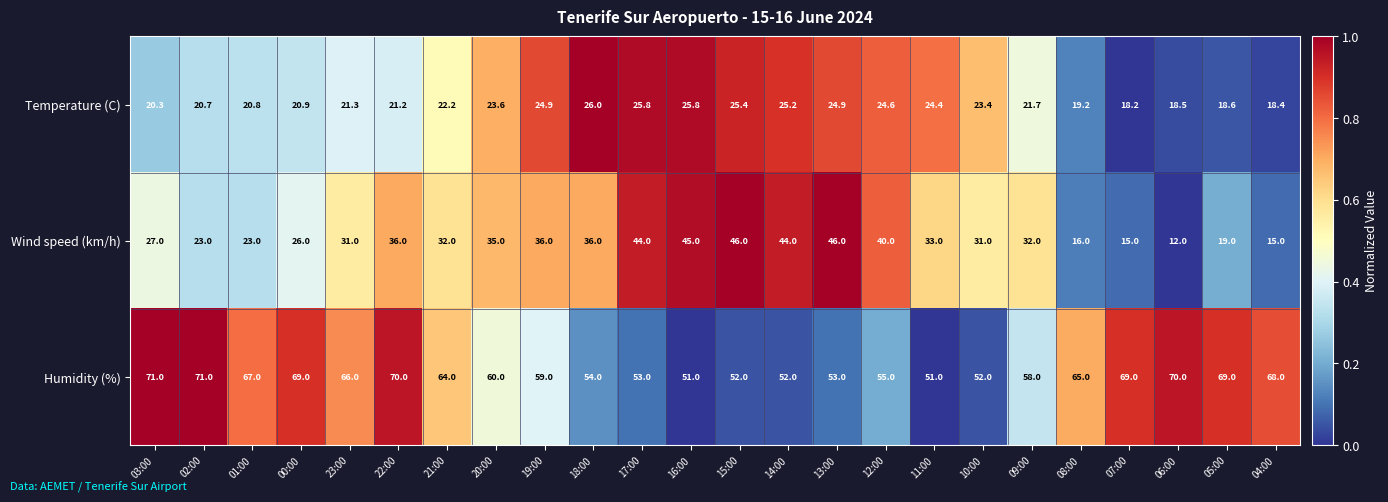

List the series in order of their overall mean, highest first.

Humidity (%), Wind speed (km/h), Temperature (C)